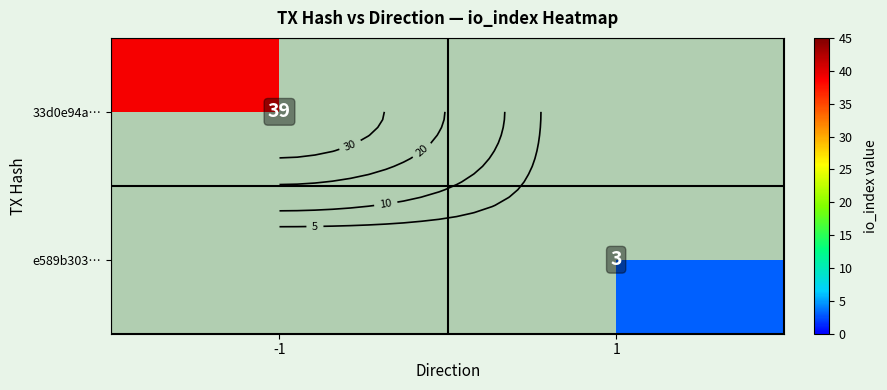

Which label corresponds to the largest value in the chart?

-1